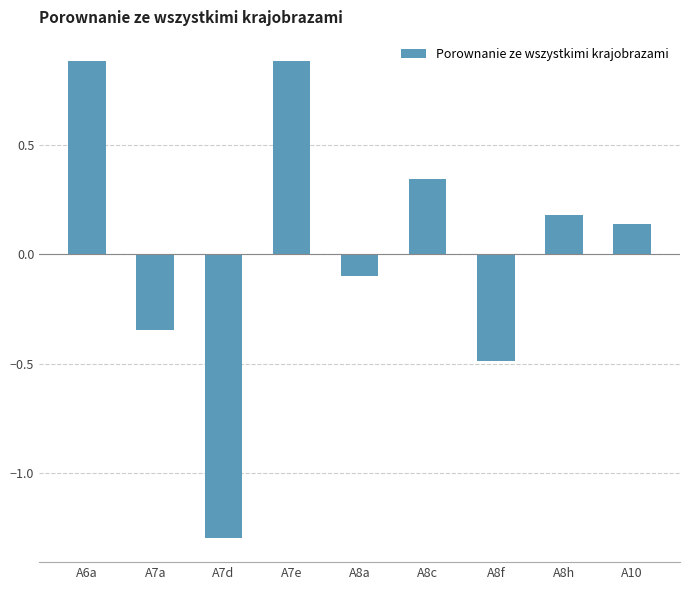

What is the difference between the values at A6a and A8a?

1.0